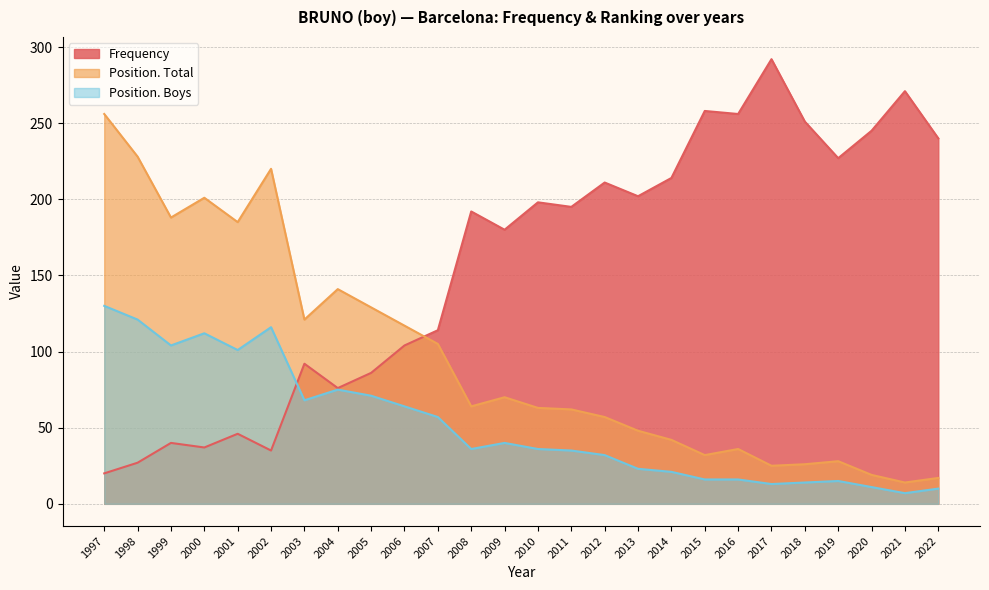

At 2009, list the series in order from largest to smallest.

Frequency, Position. Total, Position. Boys